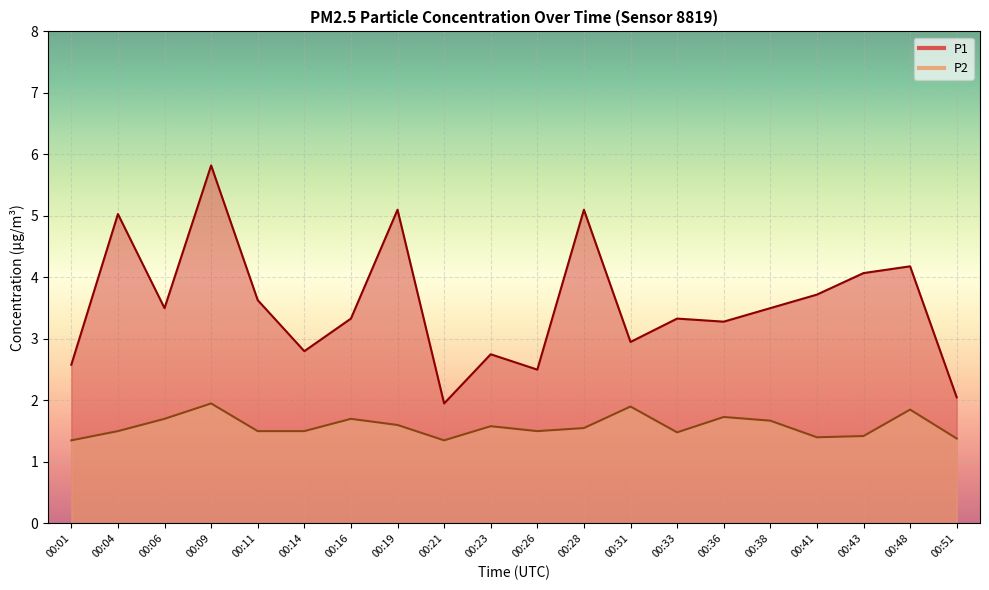

At how many categories does at least one series exceed 1?

20